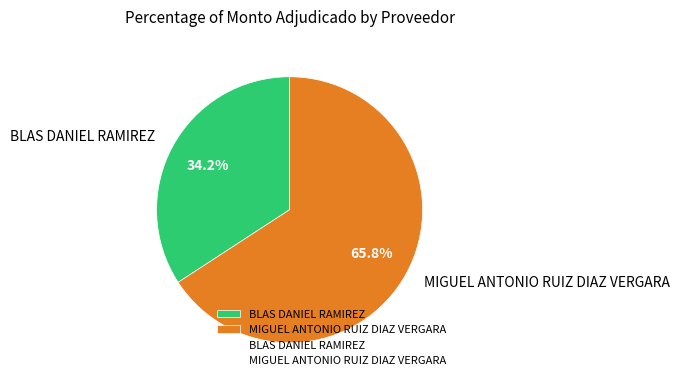

The MIGUEL ANTONIO RUIZ DIAZ VERGARA slice represents 73% of the pie. True or false?

False